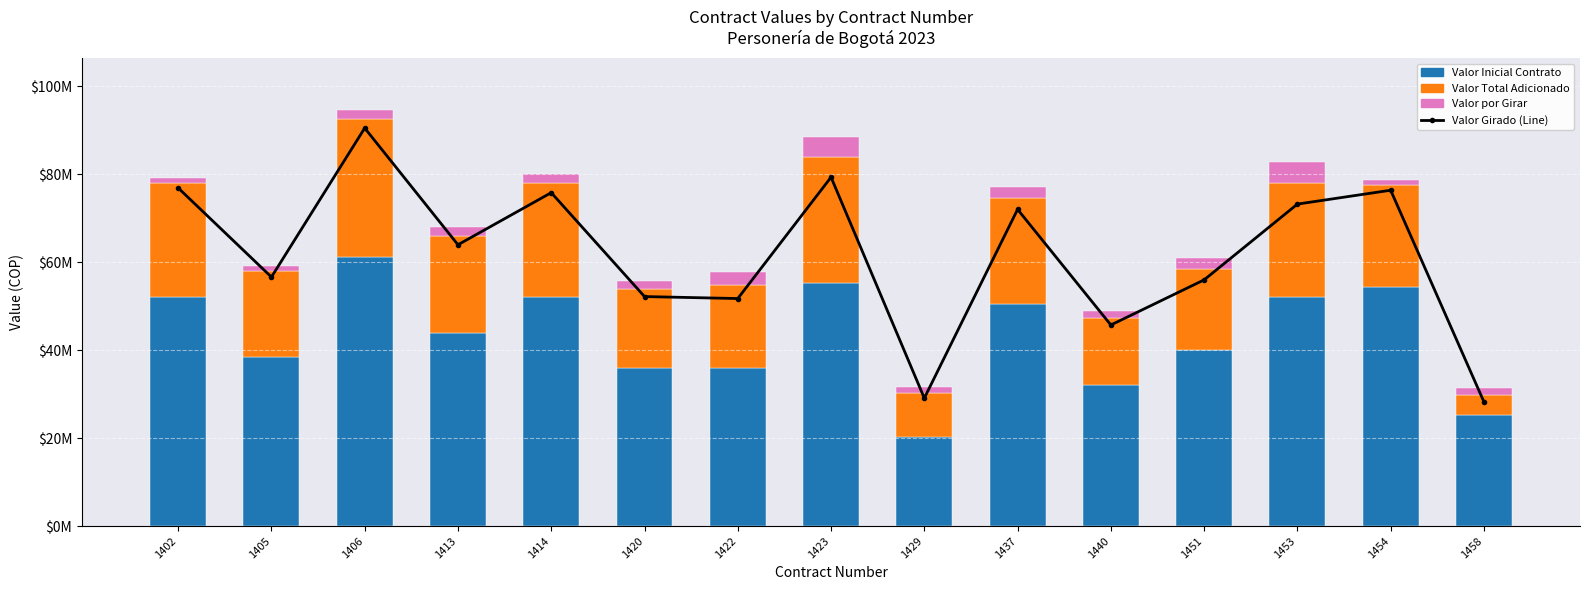

What are all the series names shown in the legend?

Valor Girado (Line), Valor Inicial Contrato, Valor Total Adicionado, Valor por Girar